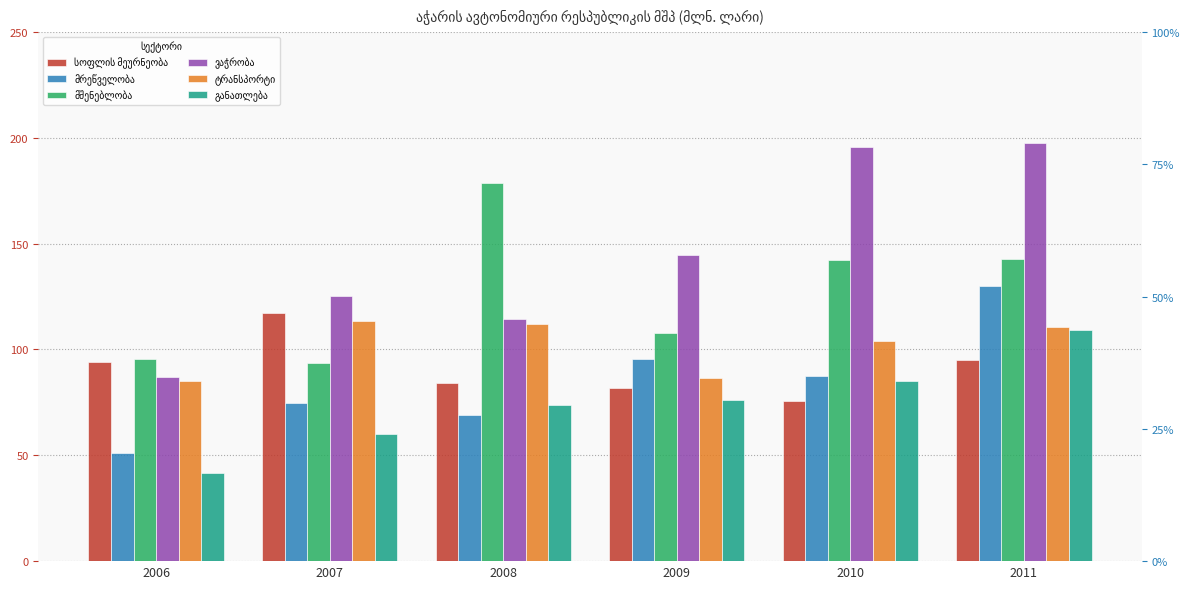

What are all the series names shown in the legend?

სოფლის მეურნეობა, მრეწველობა, მშენებლობა, ვაჭრობა, ტრანსპორტი, განათლება